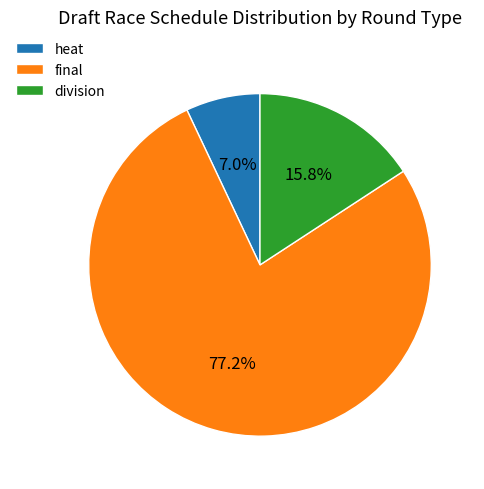

What is the majority slice?

final